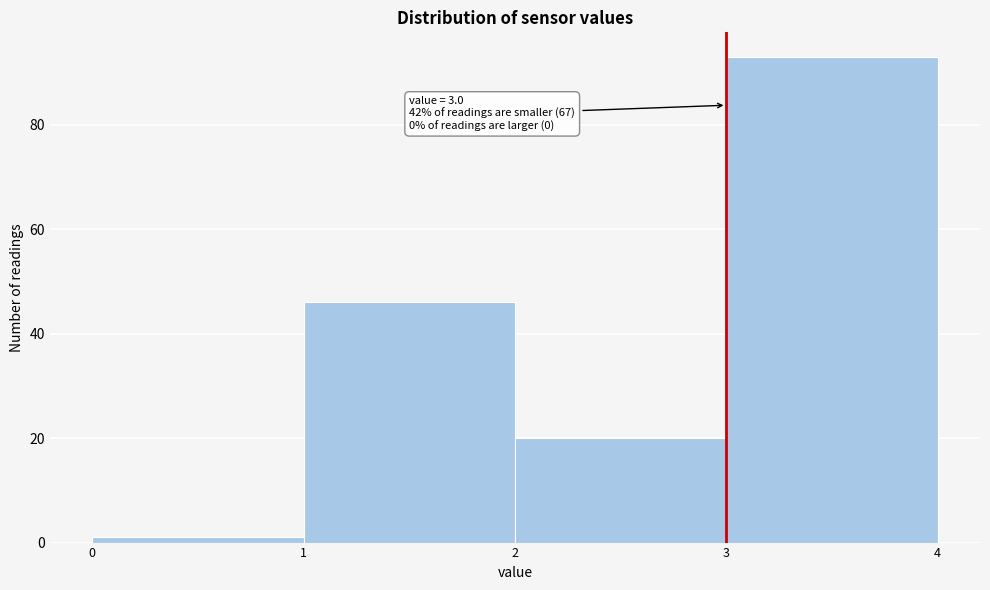

Which range on the x-axis has the tallest bar?

3 to 4